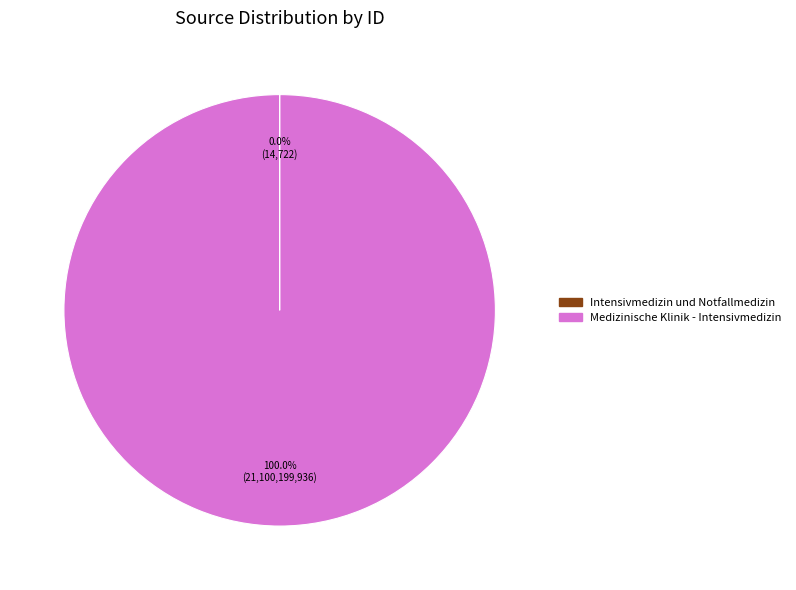

Is there any slice that represents more than half of the pie?

Yes